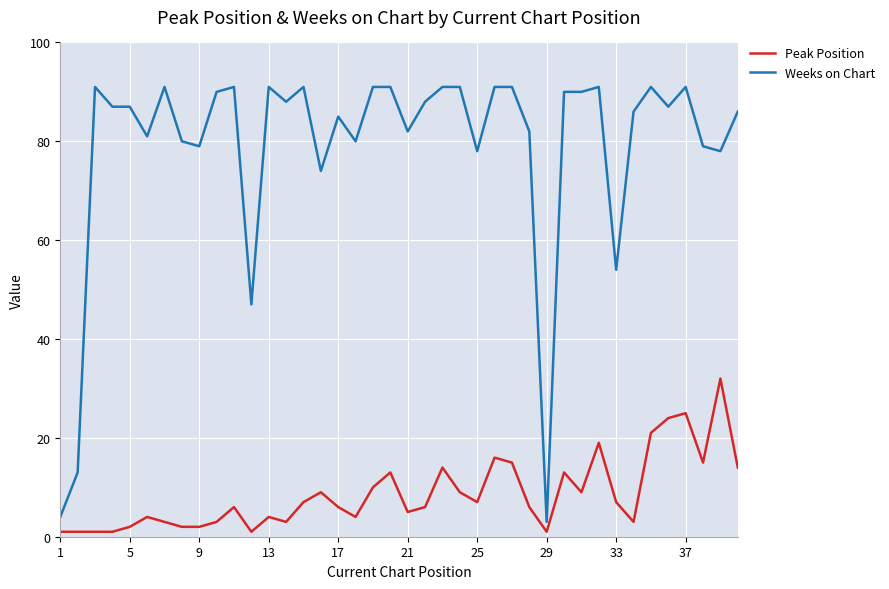

Reading left to right, what are all the values shown in this chart?

Peak Position: 1	1	1	1	2	4	3	2	2	3	6	1	4	3	7	9	6	4	10	13	5	6	14	9	7	16	15	6	1	13	9	19	7	3	21	24	25	15	32	14
Weeks on Chart: 4	13	91	87	87	81	91	80	79	90	91	47	91	88	91	74	85	80	91	91	82	88	91	91	78	91	91	82	3	90	90	91	54	86	91	87	91	79	78	86